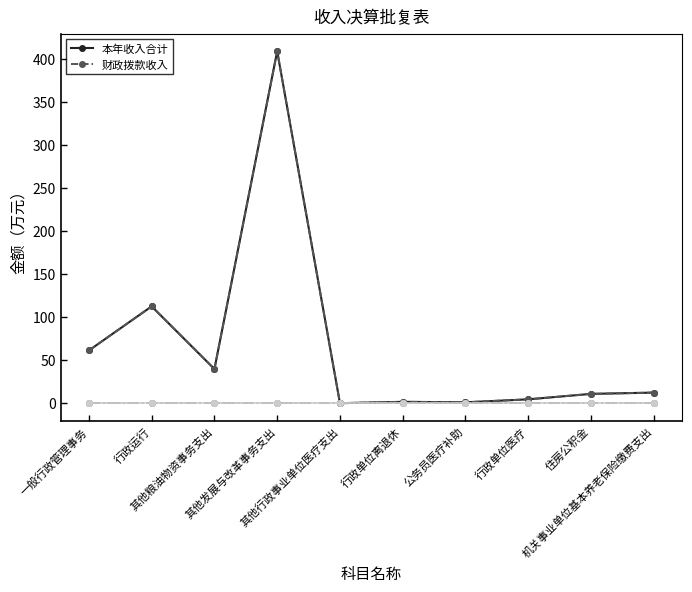

At which category is the sum across all series the highest?

其他发展与改革事务支出